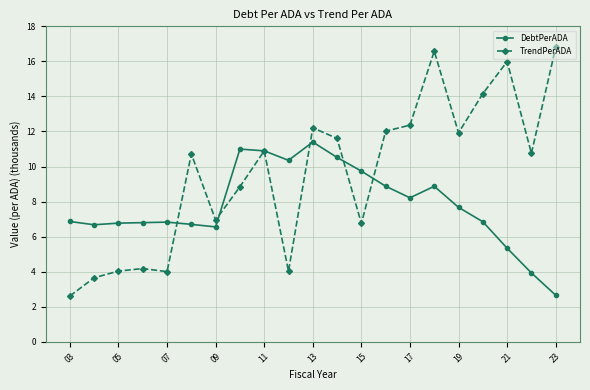

What is the sum of all DebtPerADA values?

163.5